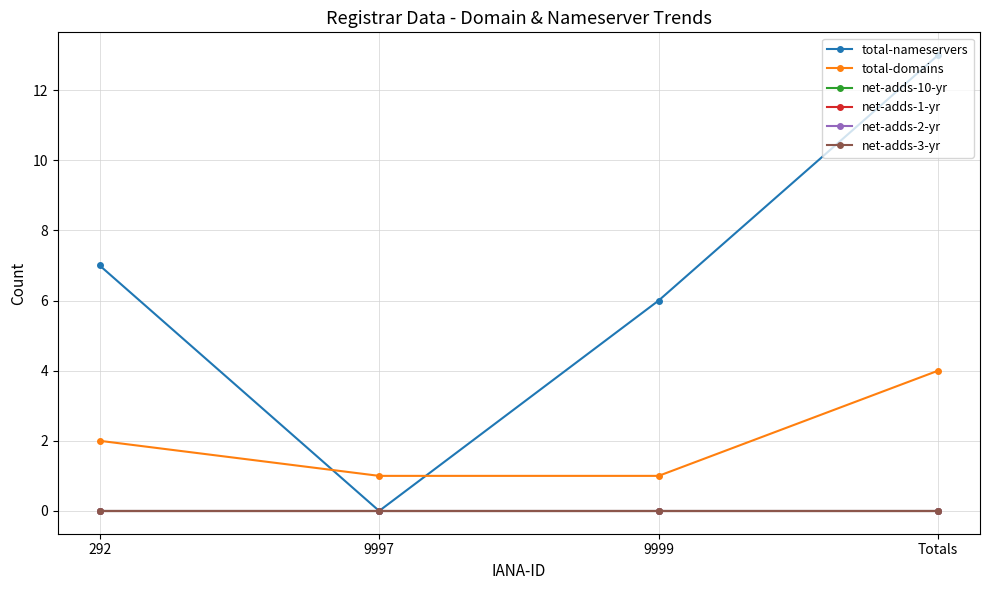

True or false: net-adds-3-yr and net-adds-10-yr intersect in this chart.

False